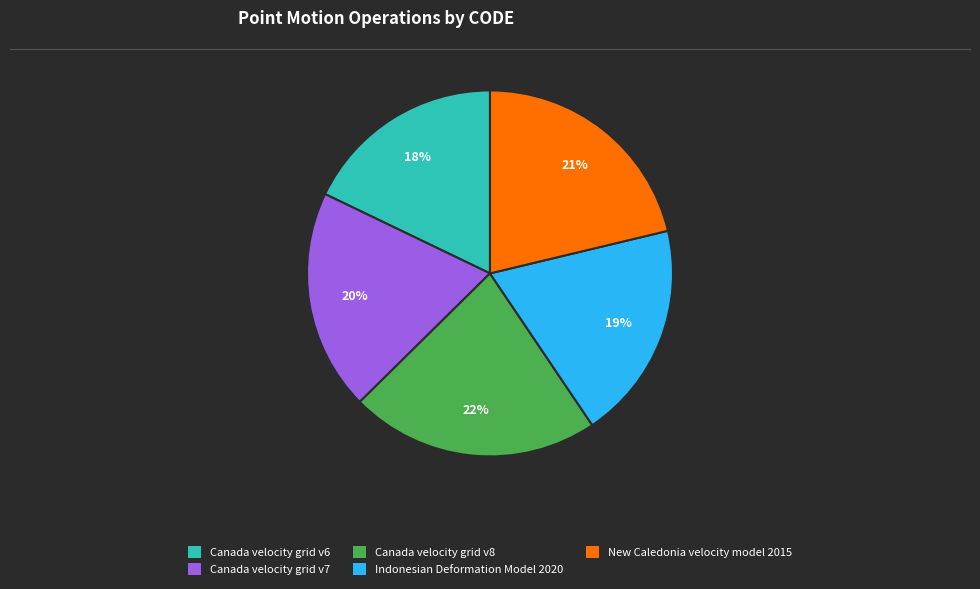

To the nearest percent, what percentage of the pie is Canada velocity grid v7?

20%